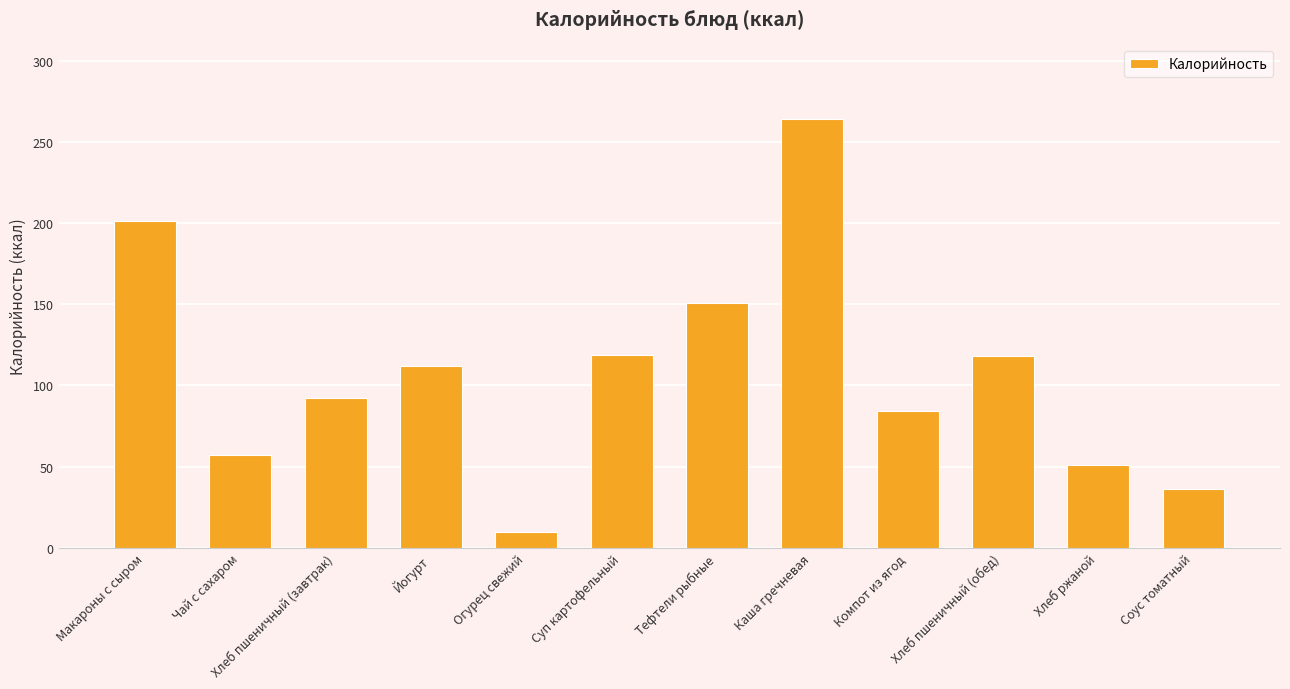

What is the approximate value at Хлеб пшеничный (обед)?

118